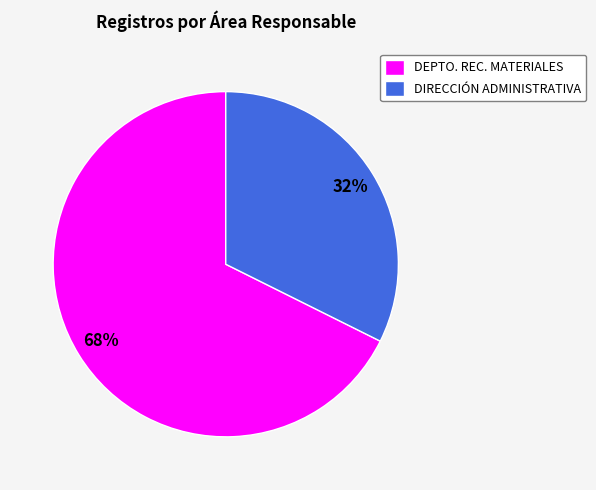

Which slice represents more than half of the pie?

DEPTO. REC. MATERIALES